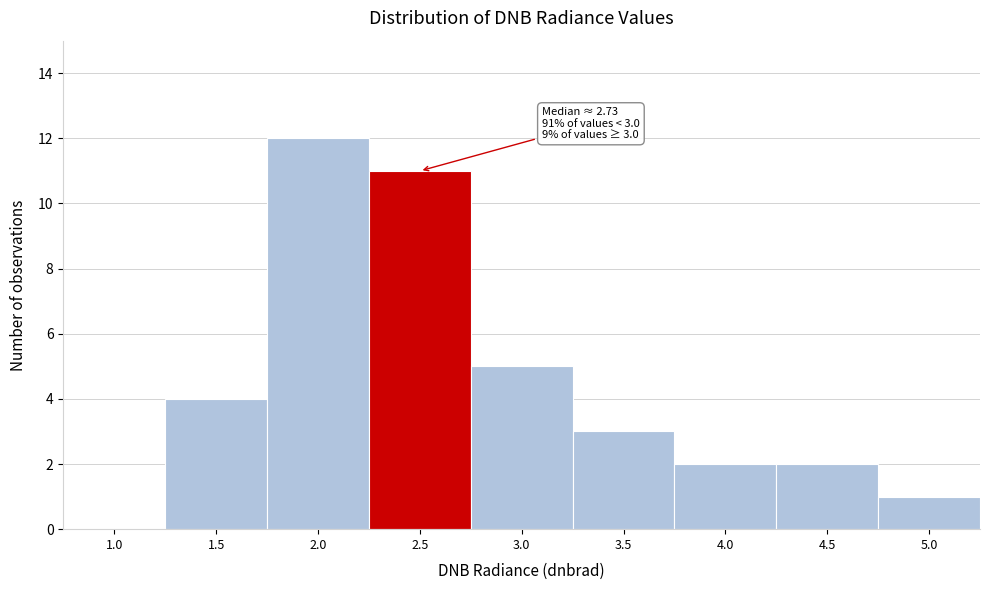

Reading left to right, list all the values displayed in this chart.

1.0=0	1.5=4	2.0=12	2.5=11	3.0=5	3.5=3	4.0=2	4.5=2	5.0=1